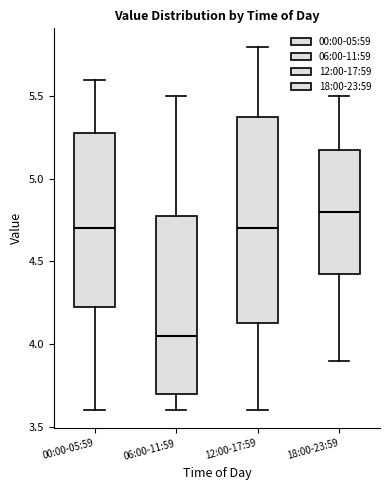

Reading left to right, transcribe this box plot: for each box, give where its median line is, the range the box spans, and where its two whiskers end, as read against the y-axis. The values are not printed on the chart, so give them approximately, as read against the axis.

00:00-05:59: median 4.70, box 4.25 to 5.30, whiskers 3.60 to 5.60
06:00-11:59: median 4.05, box 3.70 to 4.80, whiskers 3.60 to 5.50
12:00-17:59: median 4.70, box 4.15 to 5.40, whiskers 3.60 to 5.80
18:00-23:59: median 4.80, box 4.45 to 5.20, whiskers 3.90 to 5.50